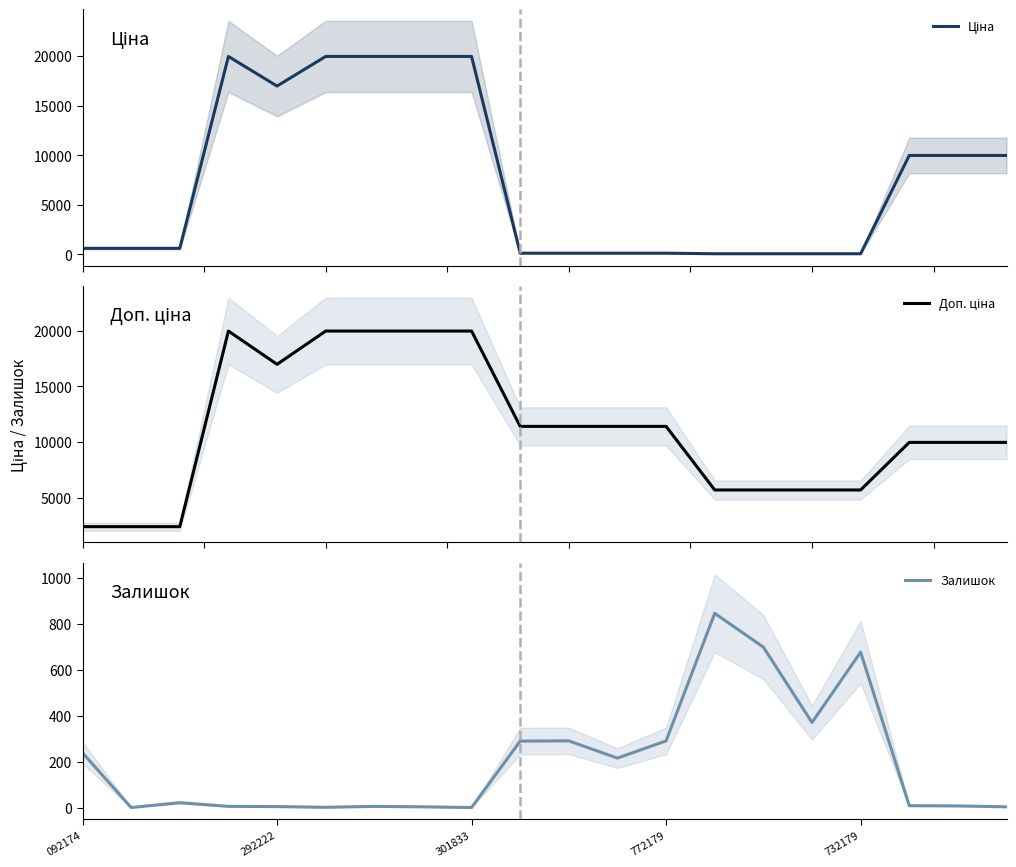

Rank the series by their maximum value, from highest to lowest.

Ціна, Доп. ціна, Залишок